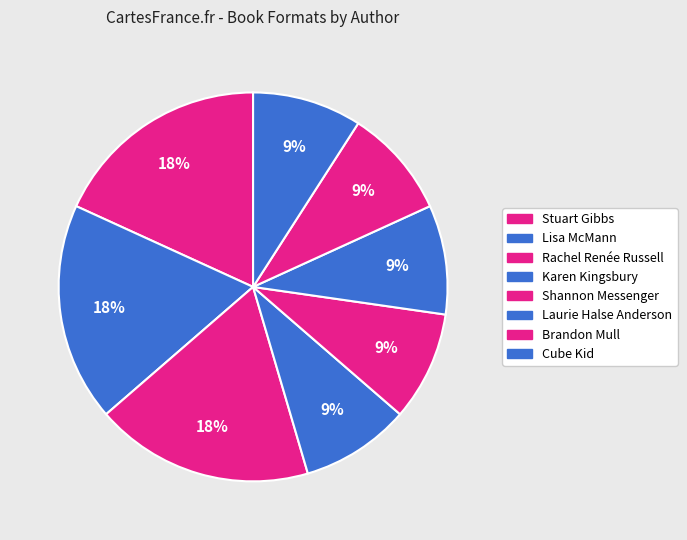

How many segments does this pie chart have?

8